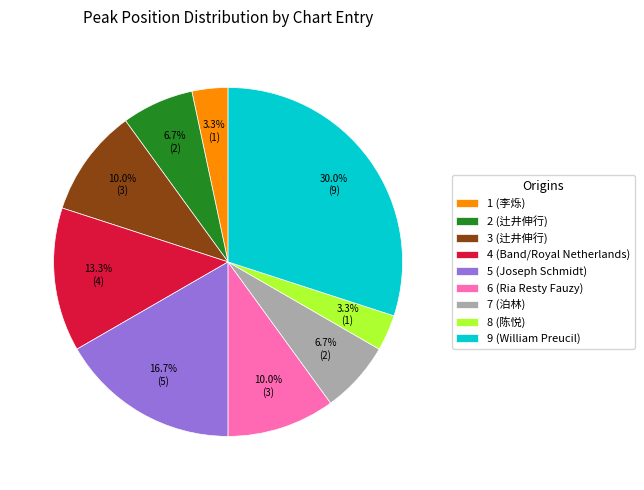

What percentage is the 4 (Band/Royal Netherlands) slice, to the nearest percent?

13%